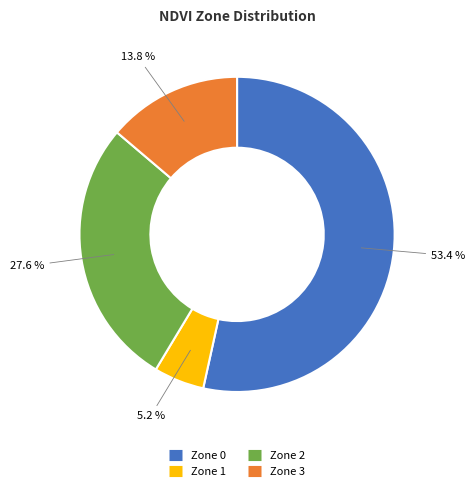

Is it true that Zone 3 is 14% of the pie?

True